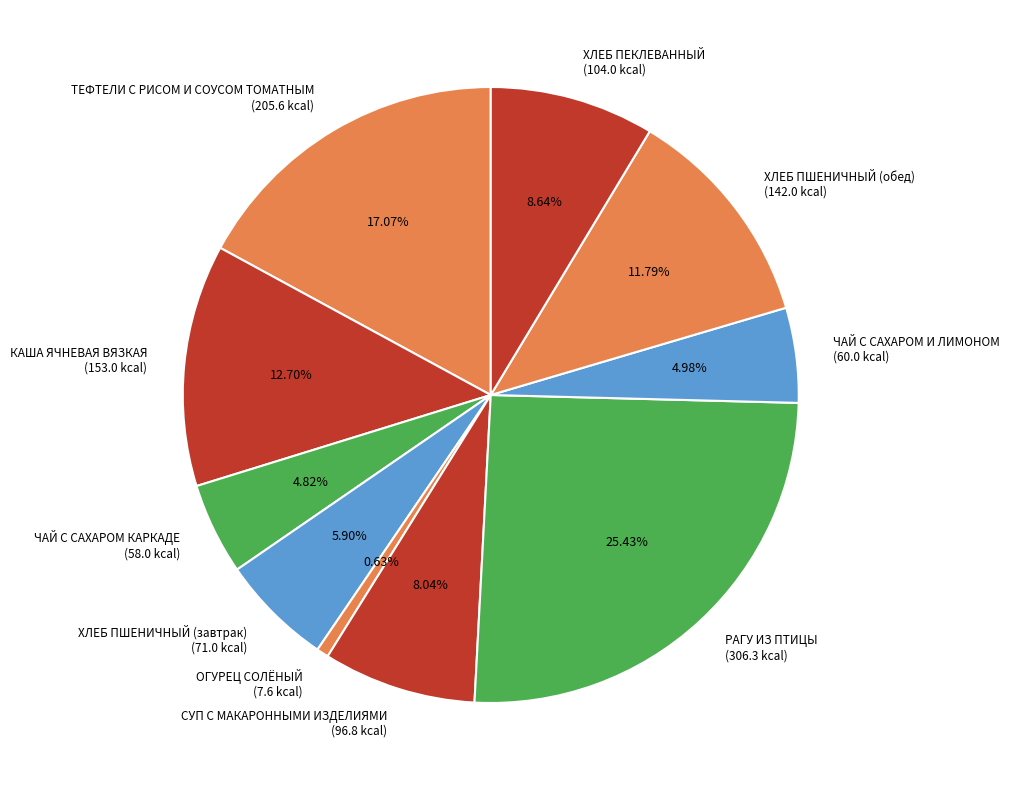

True or false: ХЛЕБ ПЕКЛЕВАННЫЙ accounts for 9% of the total.

True